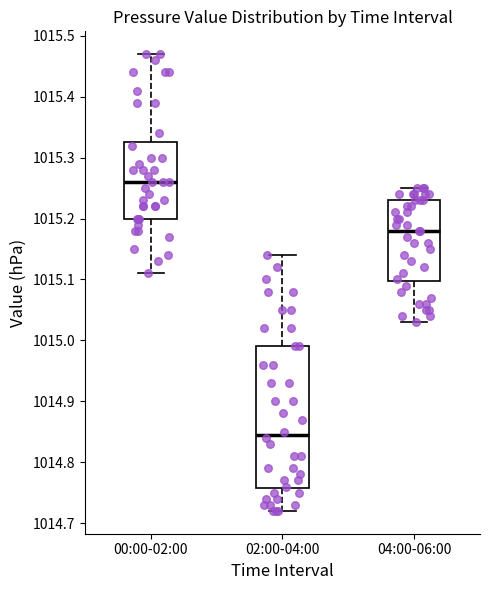

Reading left to right, transcribe this box plot: for each box, give where its median line is, the range the box spans, and where its two whiskers end, as read against the y-axis. The values are not printed on the chart, so give them approximately, as read against the axis.

00:00-02:00: median 1015.26, box 1015.20 to 1015.33, whiskers 1015.11 to 1015.47
02:00-04:00: median 1014.85, box 1014.76 to 1014.99, whiskers 1014.72 to 1015.14
04:00-06:00: median 1015.18, box 1015.10 to 1015.23, whiskers 1015.03 to 1015.25